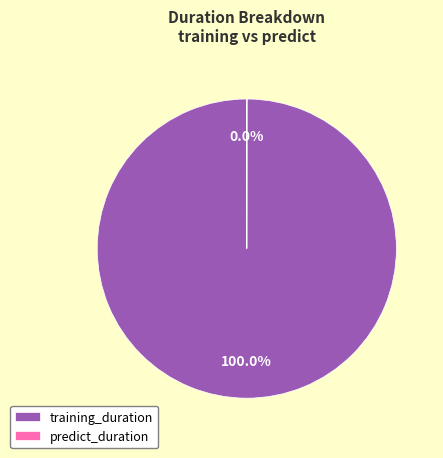

The training_duration slice represents 100% of the pie. True or false?

True